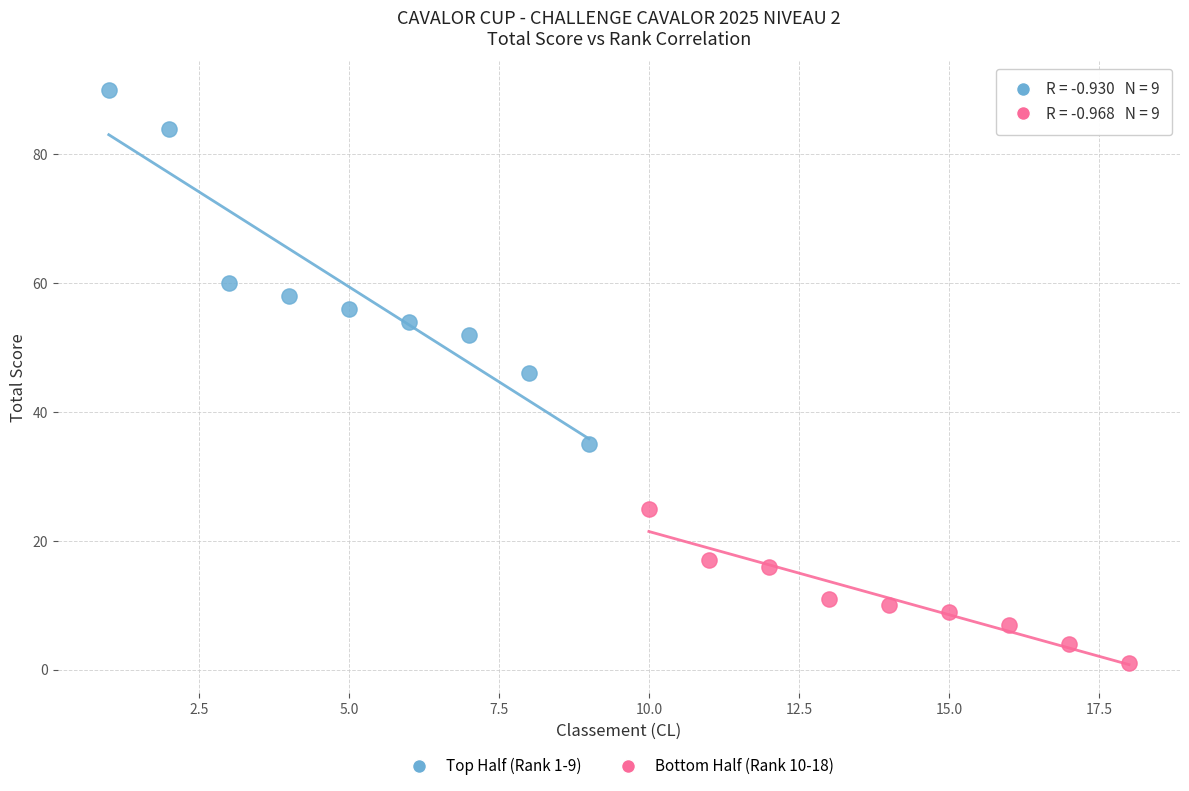

Which series contains the lowest Y value?

Bottom Half (Rank 10-18)